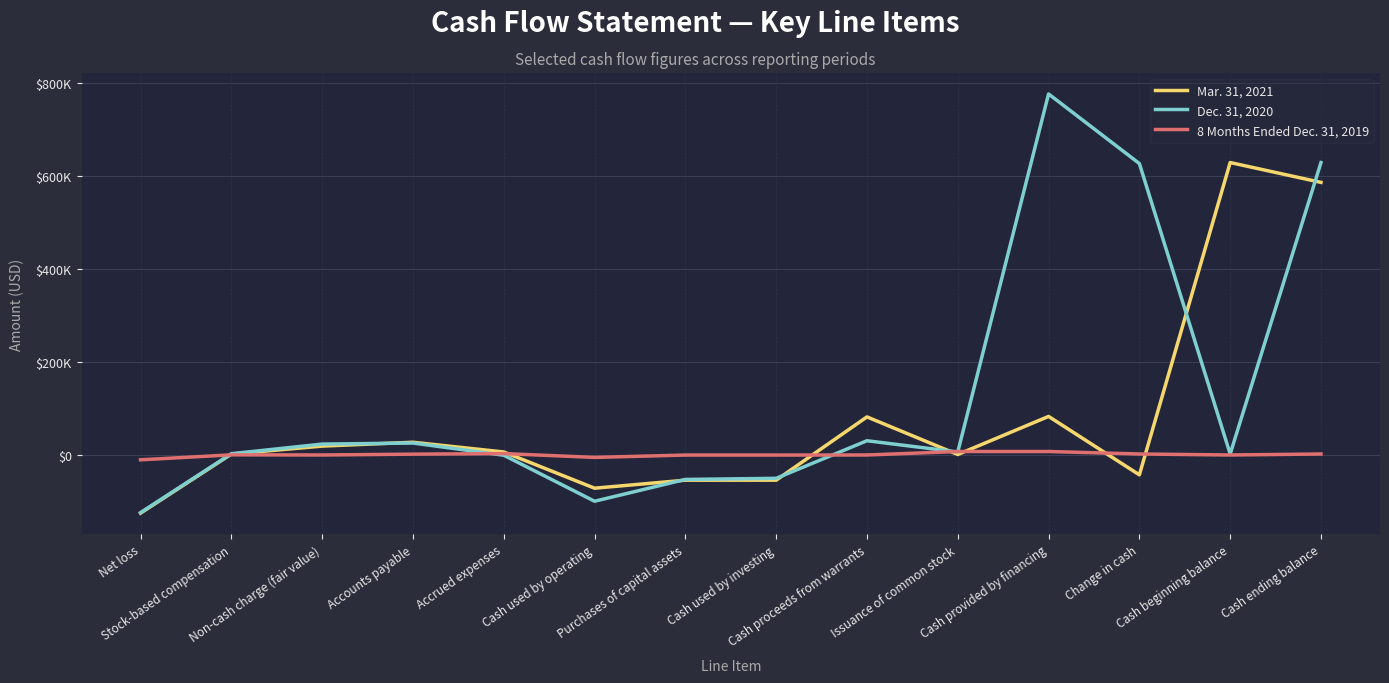

What are all the series names shown in the legend?

Mar. 31, 2021, Dec. 31, 2020, 8 Months Ended Dec. 31, 2019